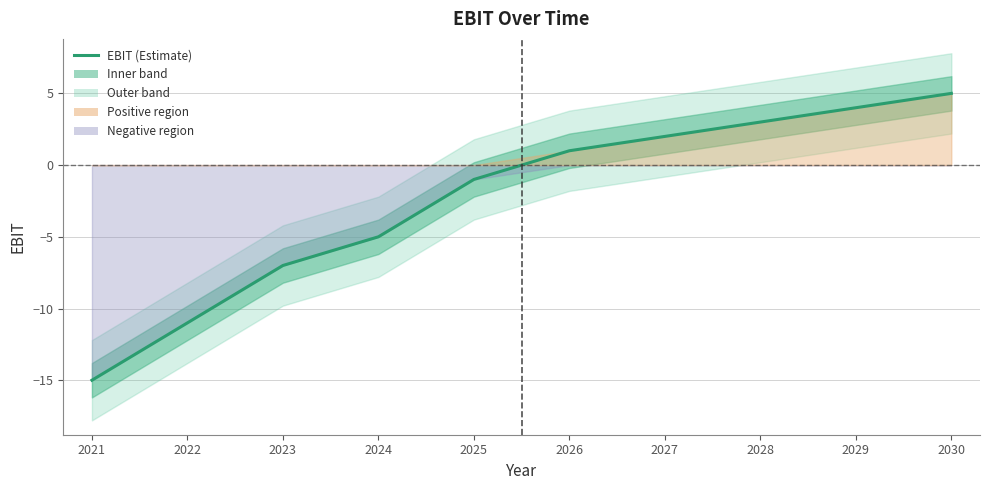

Where is the data nearest to the value -5?

2024